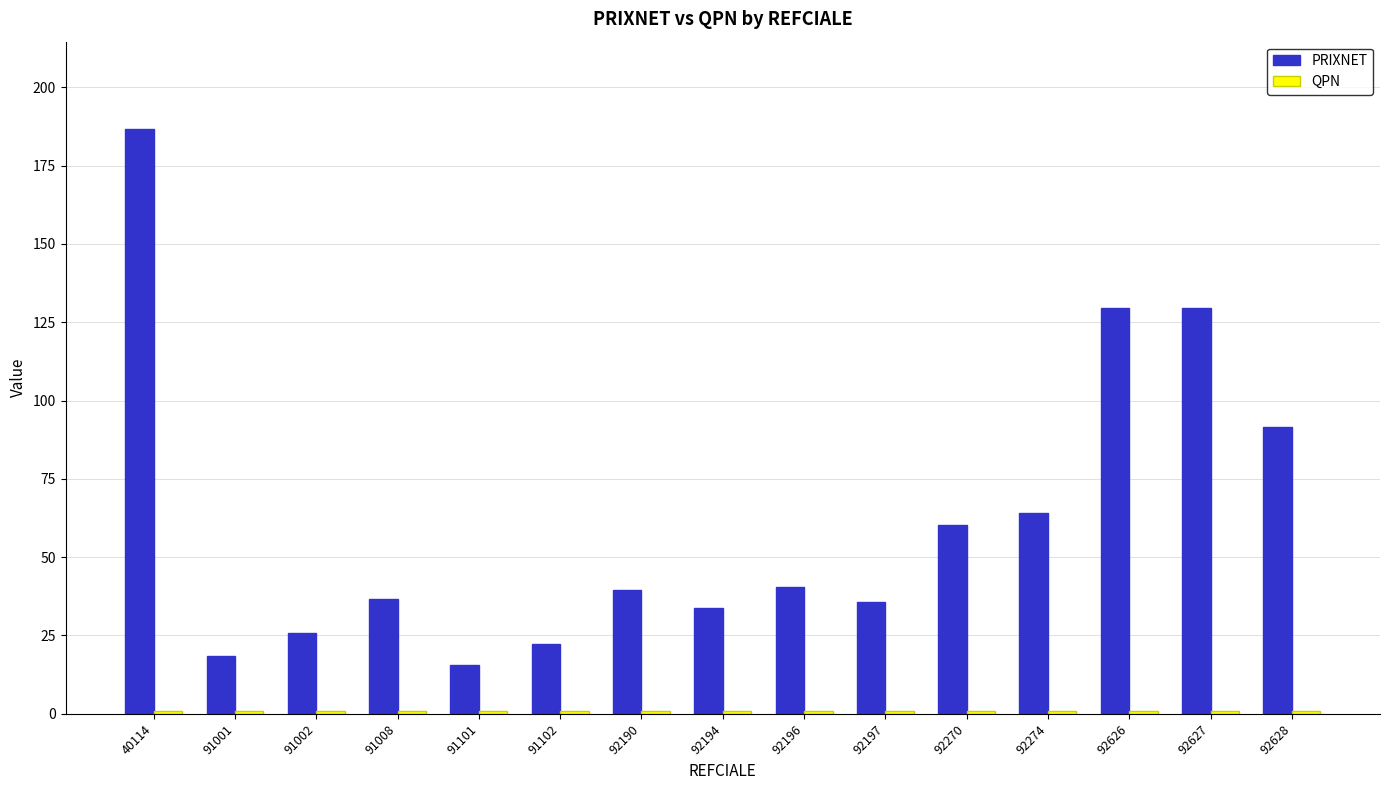

What is the difference between the maximum and minimum values in the PRIXNET series?

170.9